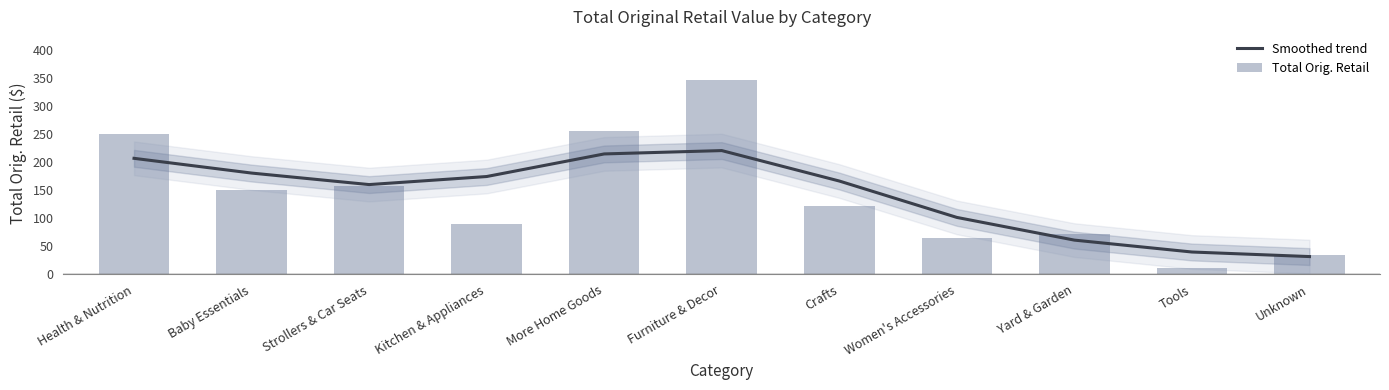

What is the approximate value of Smoothed trend at Crafts?

166.2